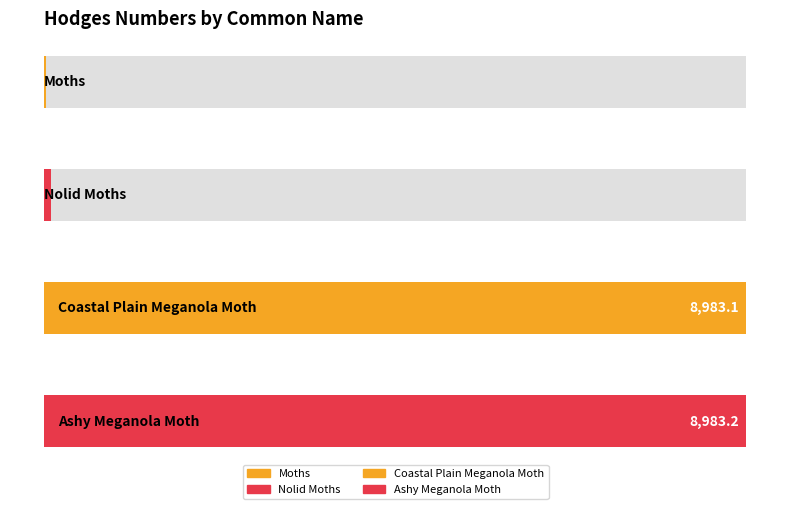

The chart shows a value of 3377.4 at Coastal Plain Meganola Moth. True or false?

False